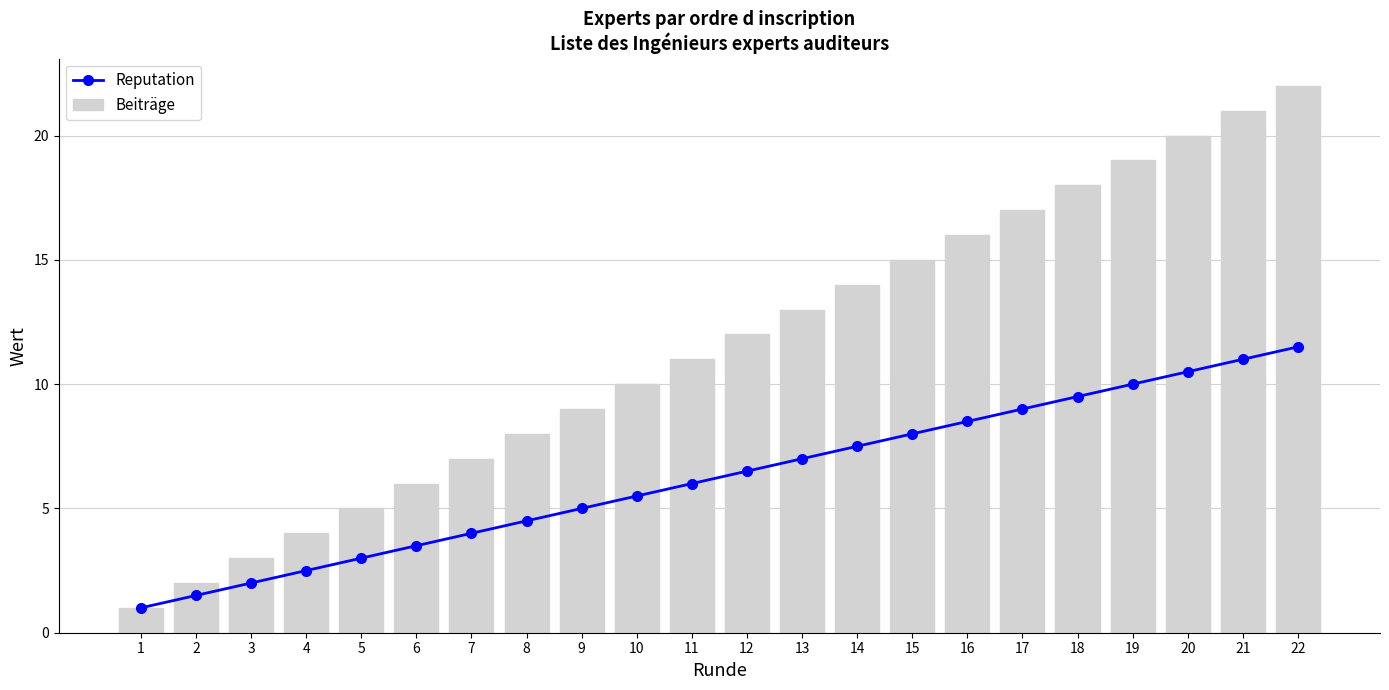

What is the total value across all series at 15?

23.0